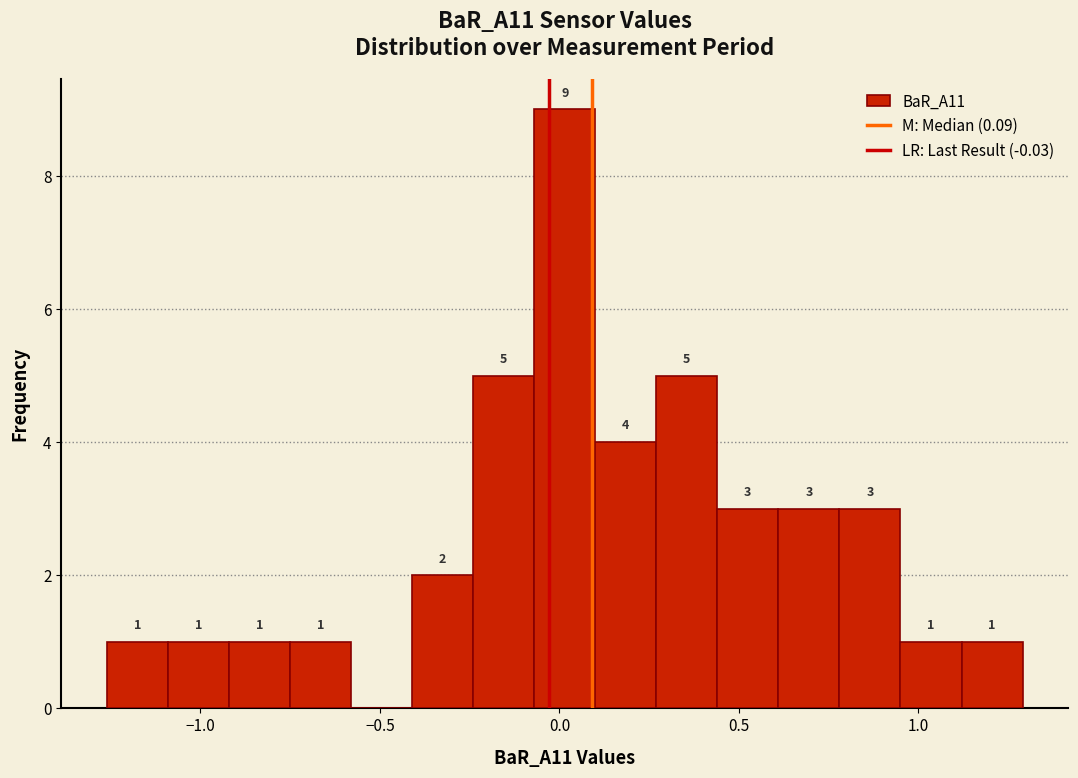

Read against the x-axis, roughly where is the centre of the tallest bar?

0.00